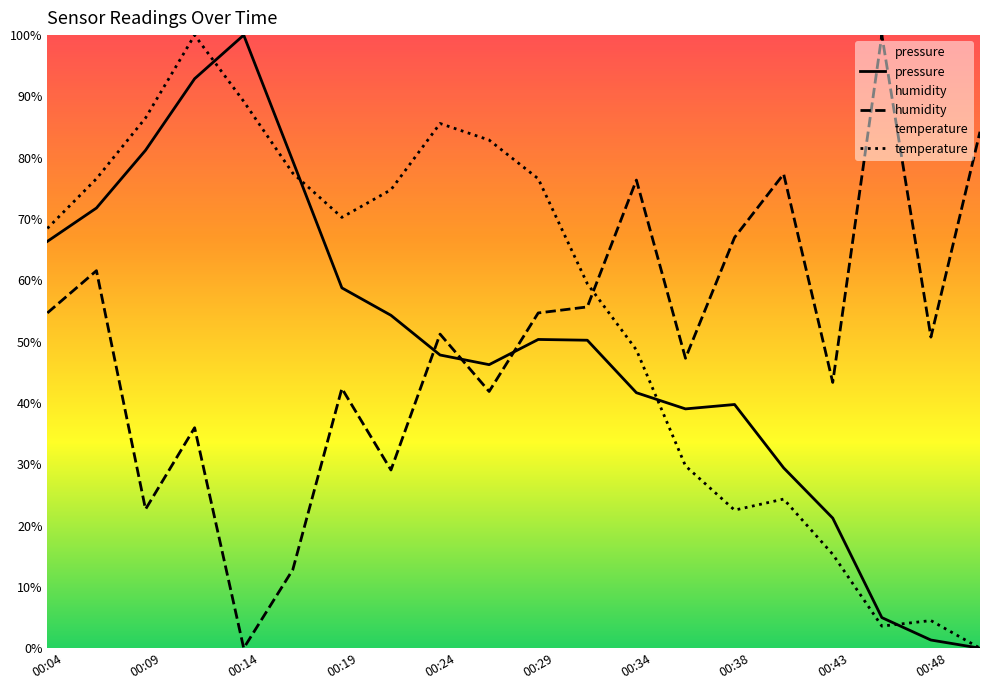

What is the difference between the second highest and second lowest values in the humidity series?

71.4